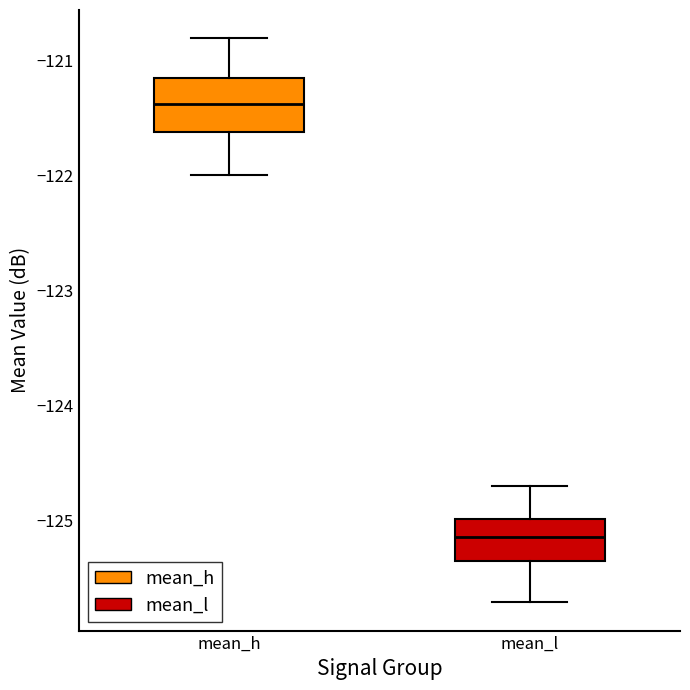

Comparing the boxes themselves (not the whiskers), which one is the tallest?

mean_h